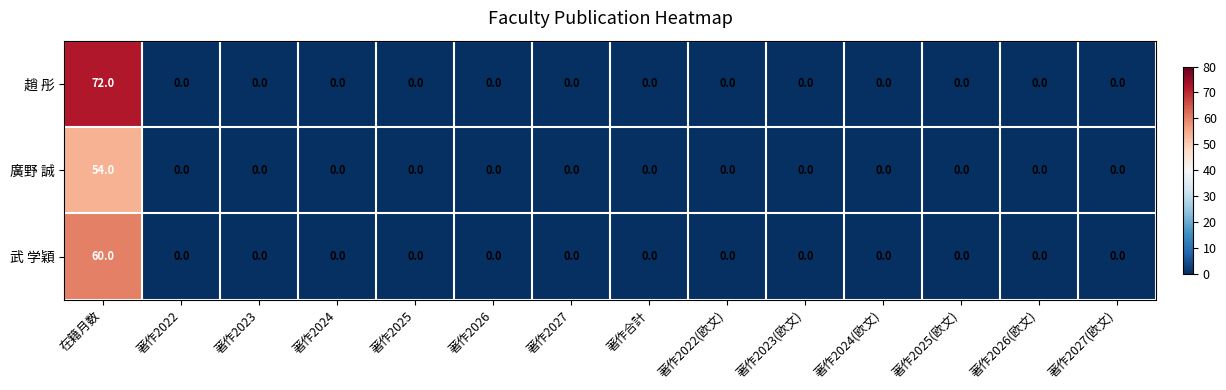

Is it true that 武 学穎 equals 99 at 在籍月数?

False